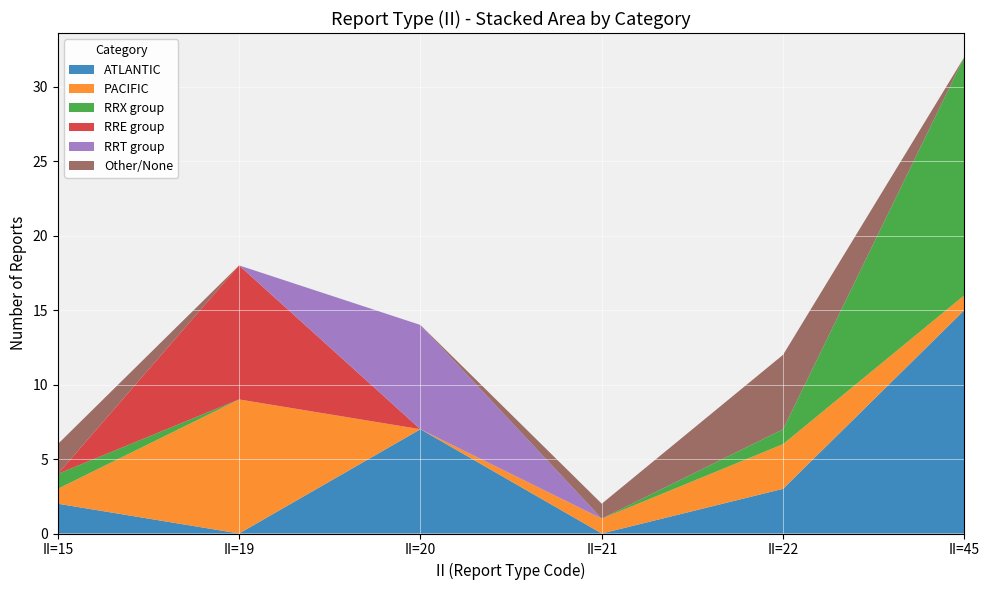

At which category is the sum across all series the highest?

II=45